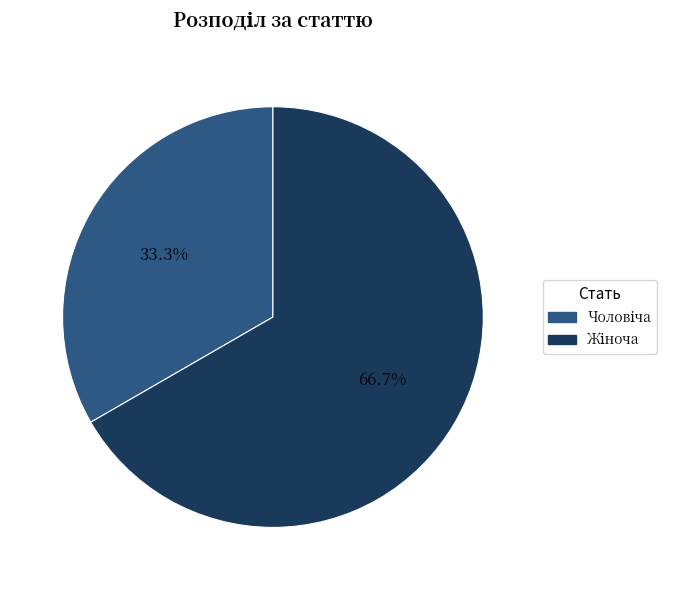

Is there a majority slice in this chart?

Yes